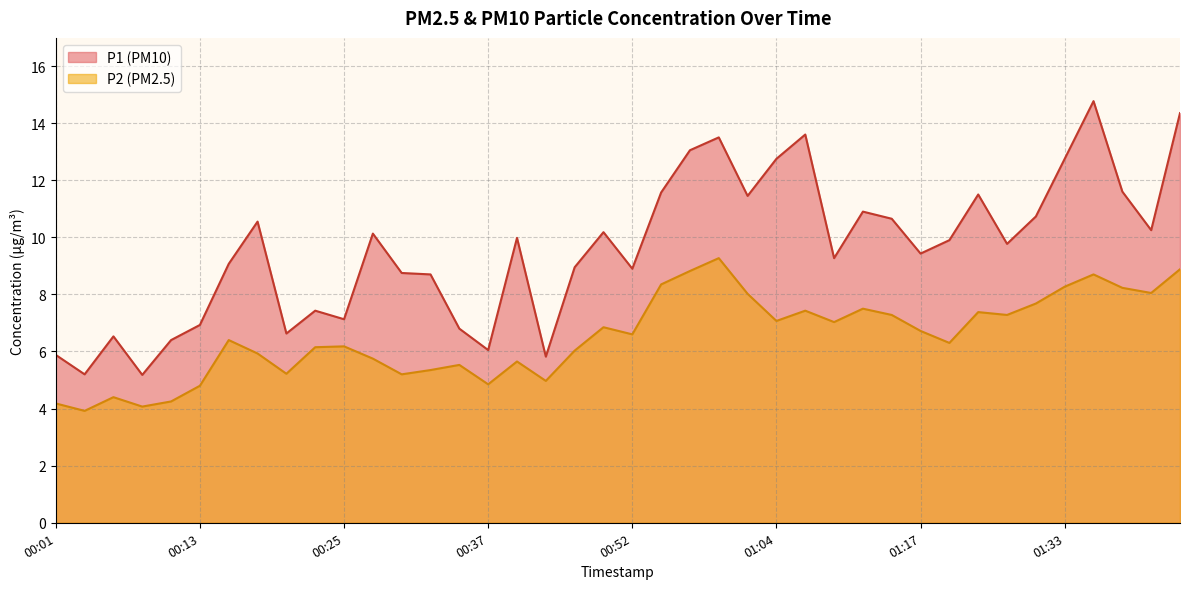

Reading right to left, what are all the values shown in this chart?

P1: 14.3	10.2	11.6	14.8	12.8	10.7	9.8	11.5	9.9	9.4	10.7	10.9	9.3	13.6	12.8	11.4	13.5	13.1	11.6	8.9	10.2	8.9	5.8	10.0	6.0	6.8	8.7	8.8	10.1	7.1	7.4	6.6	10.6	9.1	6.9	6.4	5.2	6.5	5.2	5.9
P2: 8.9	8.1	8.2	8.7	8.3	7.7	7.3	7.4	6.3	6.7	7.3	7.5	7.0	7.4	7.1	8.0	9.3	8.8	8.3	6.6	6.8	6.0	5.0	5.7	4.8	5.5	5.3	5.2	5.8	6.2	6.2	5.2	5.9	6.4	4.8	4.2	4.1	4.4	3.9	4.2